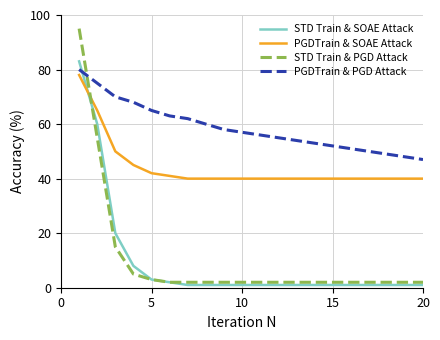

Which series has the largest range (max minus min)?

STD Train & PGD Attack